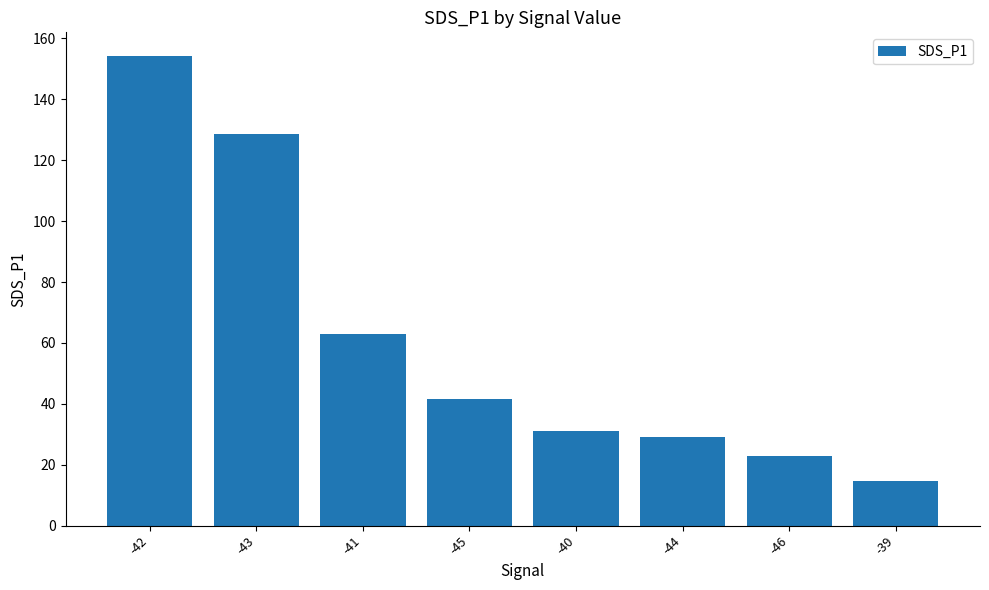

Which has a higher value, -43 or -40?

-43